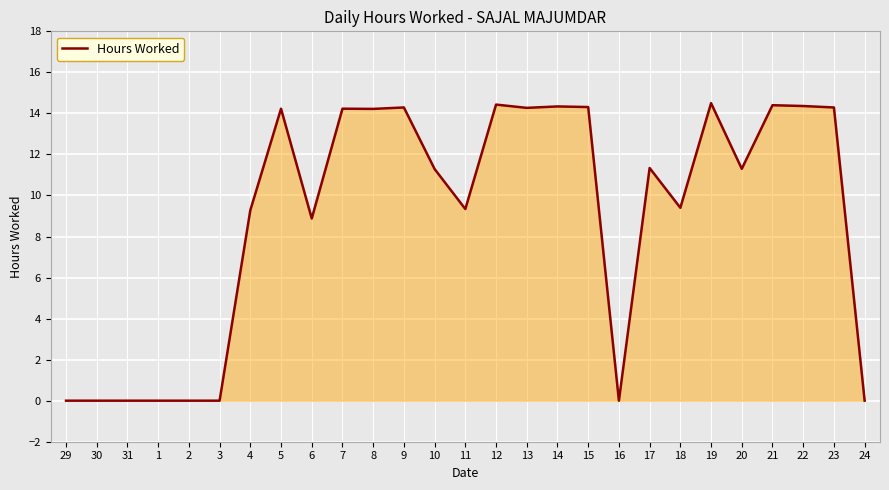

True or false: the data has more than 1 interior local peaks.

True